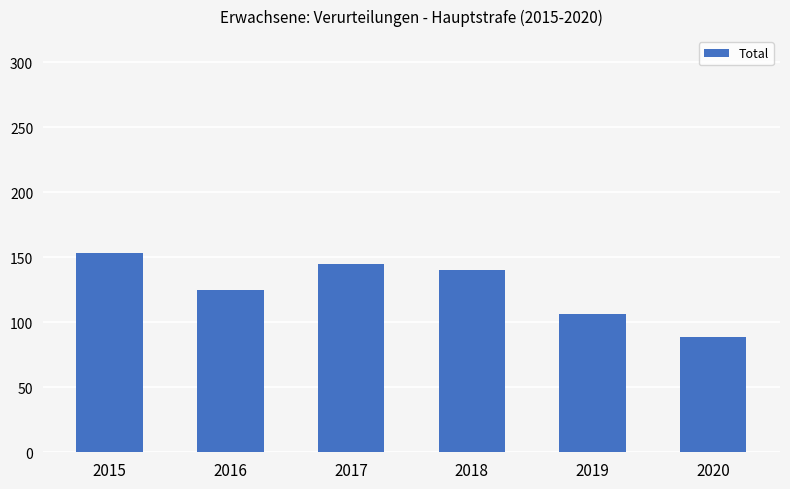

List the labels in order of value, smallest first.

2020, 2019, 2016, 2018, 2017, 2015